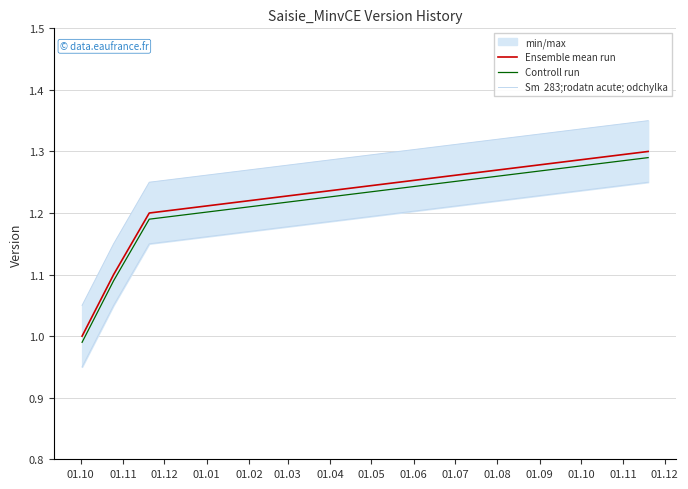

True or false: Ensemble mean run and Controll run intersect in this chart.

False